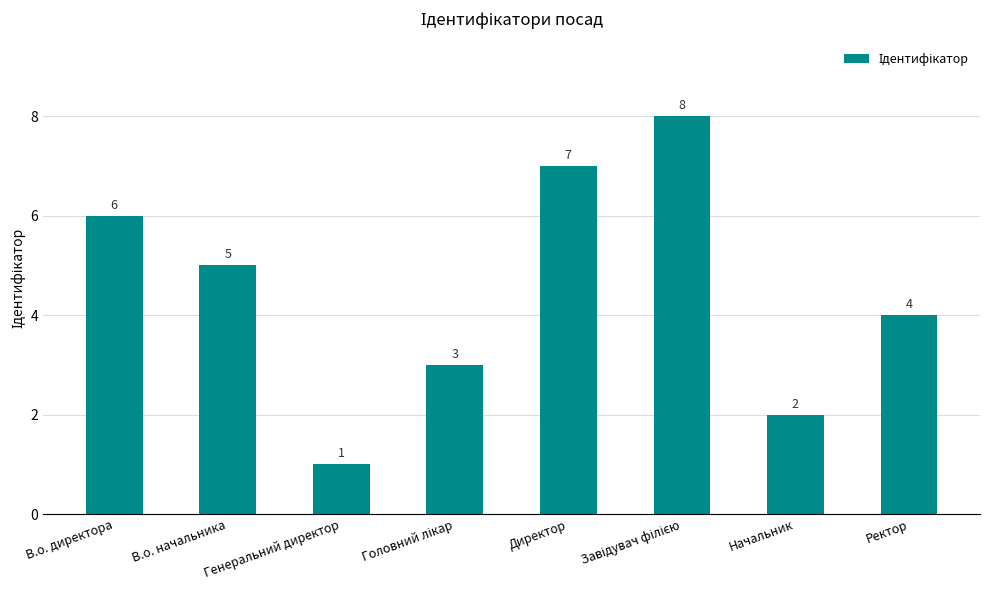

What is the maximum value shown in the chart?

8